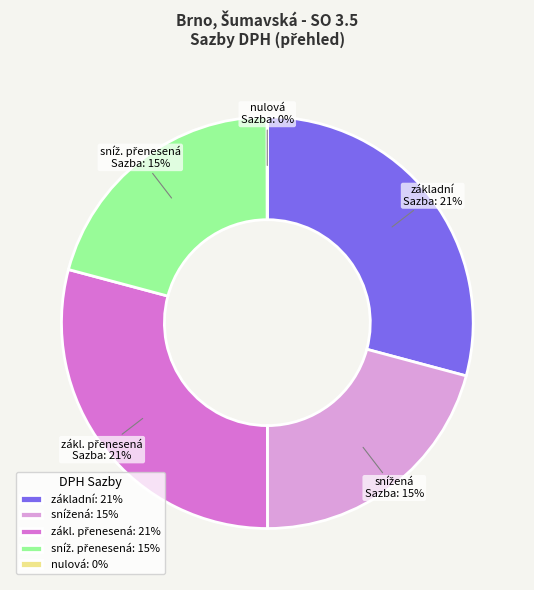

Combined, what portion of the pie is zákl. přenesená and základní?

58.3%